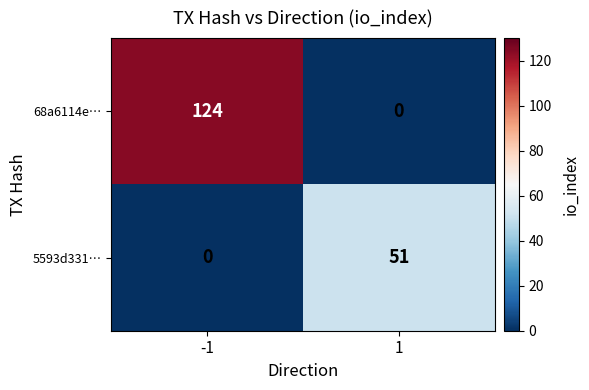

True or false: 68a6114e… has a value of 179 at -1.

False